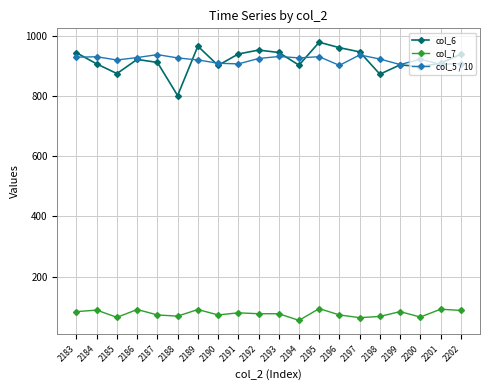

Where is the first local minimum for col_6?

2185